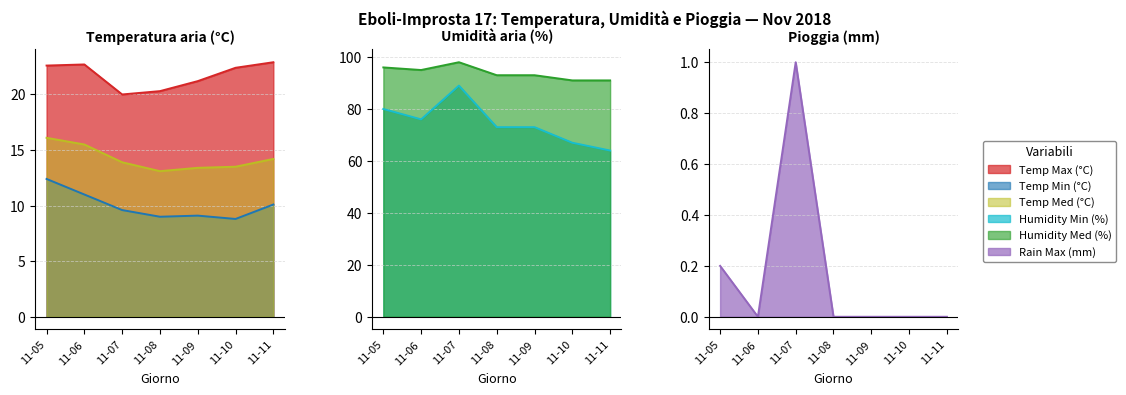

Which has a higher value, 11-10 or 11-05?

11-05